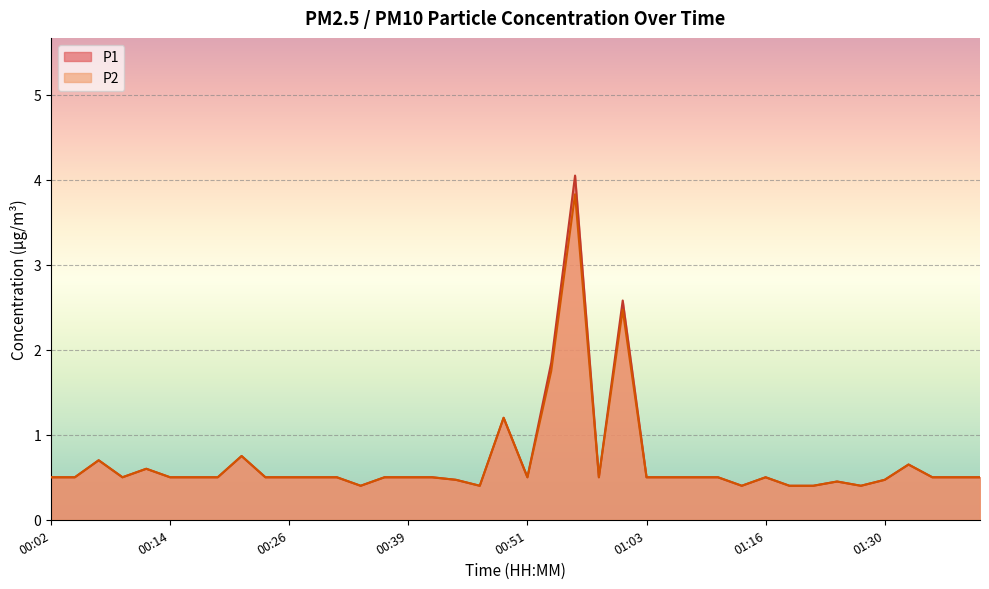

Is the value of P2 at 00:43 greater than the value of P1 at 01:33?

No